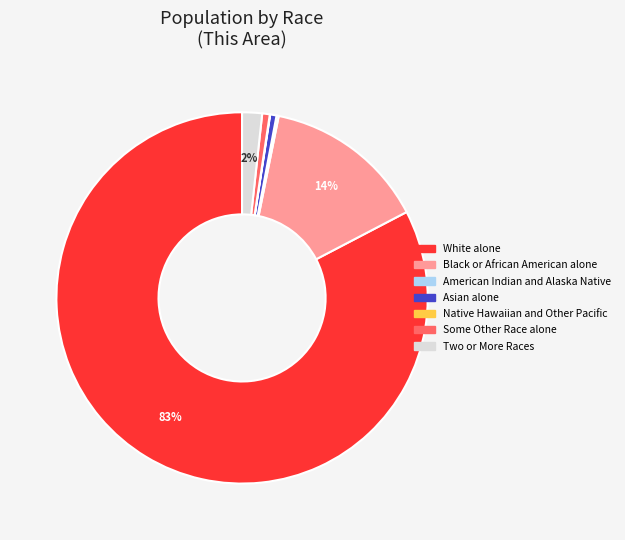

The Two or More Races slice represents 2% of the pie. True or false?

True